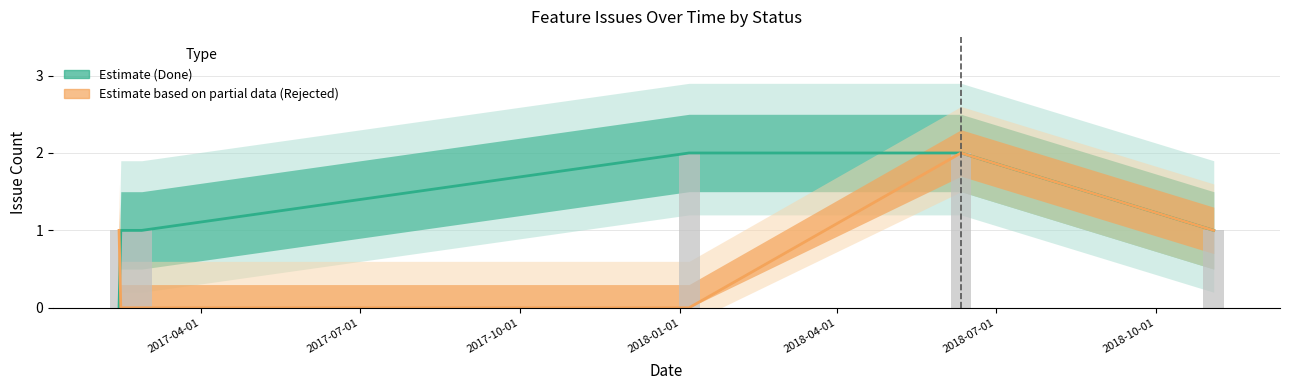

How many values are between 1 and 2?

5